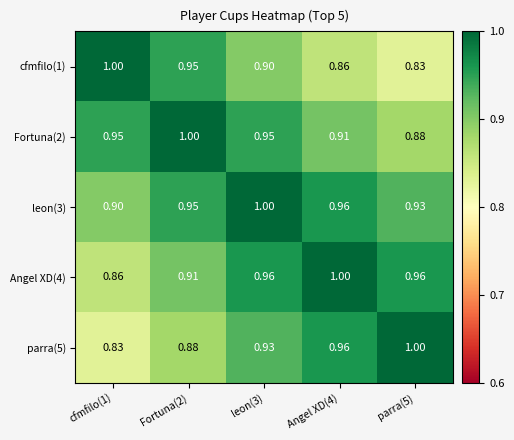

How many series are shown in this chart?

5